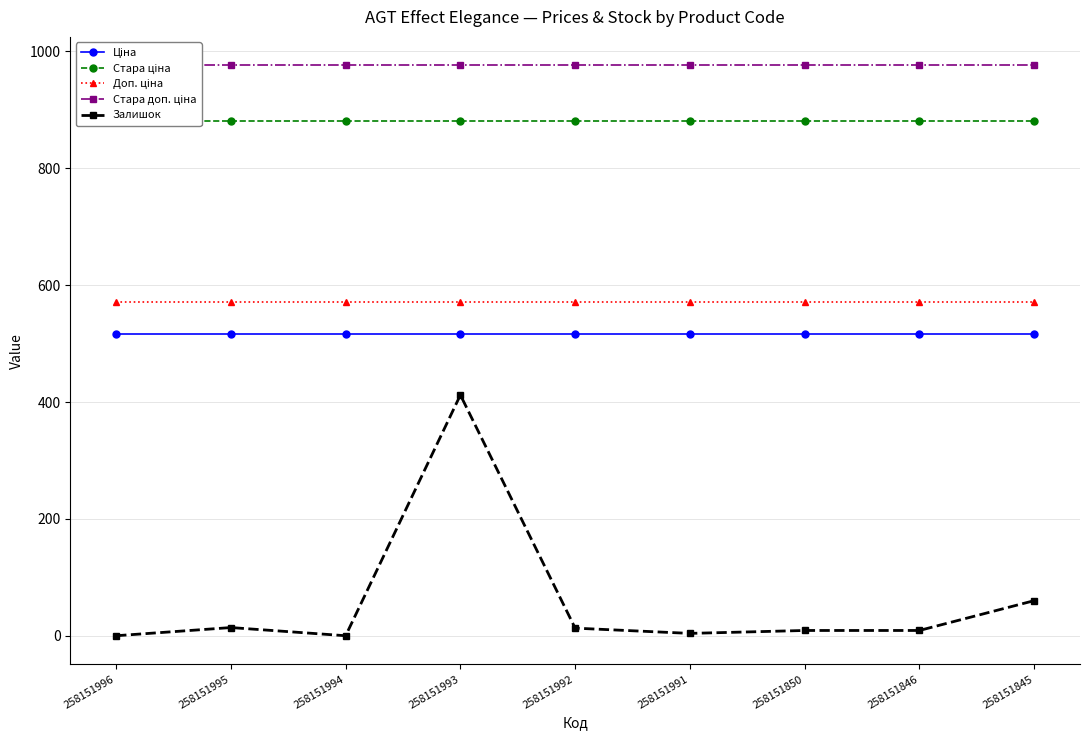

What are all the series names shown in the legend?

Ціна, Стара ціна, Доп. ціна, Стара доп. ціна, Залишок